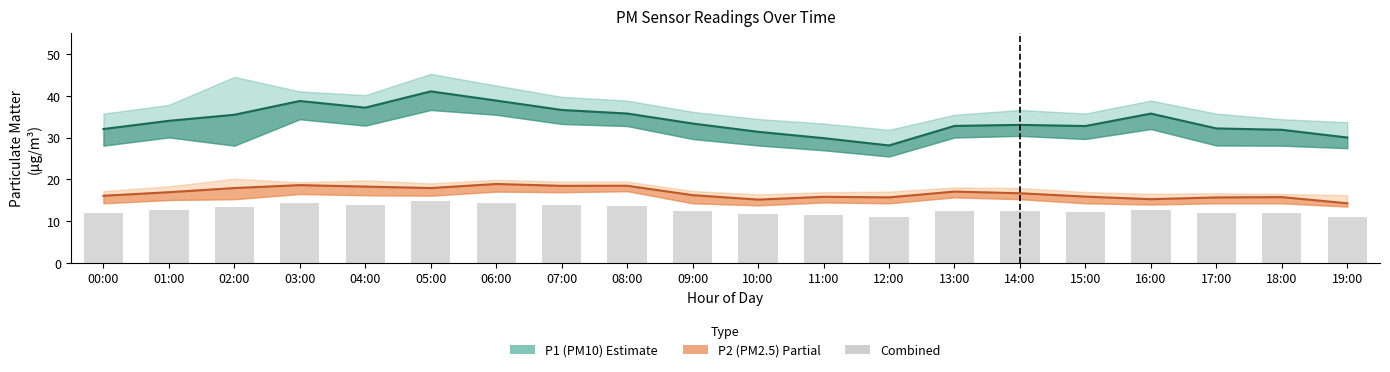

What is the label of the 14th bar from the right?

06:00